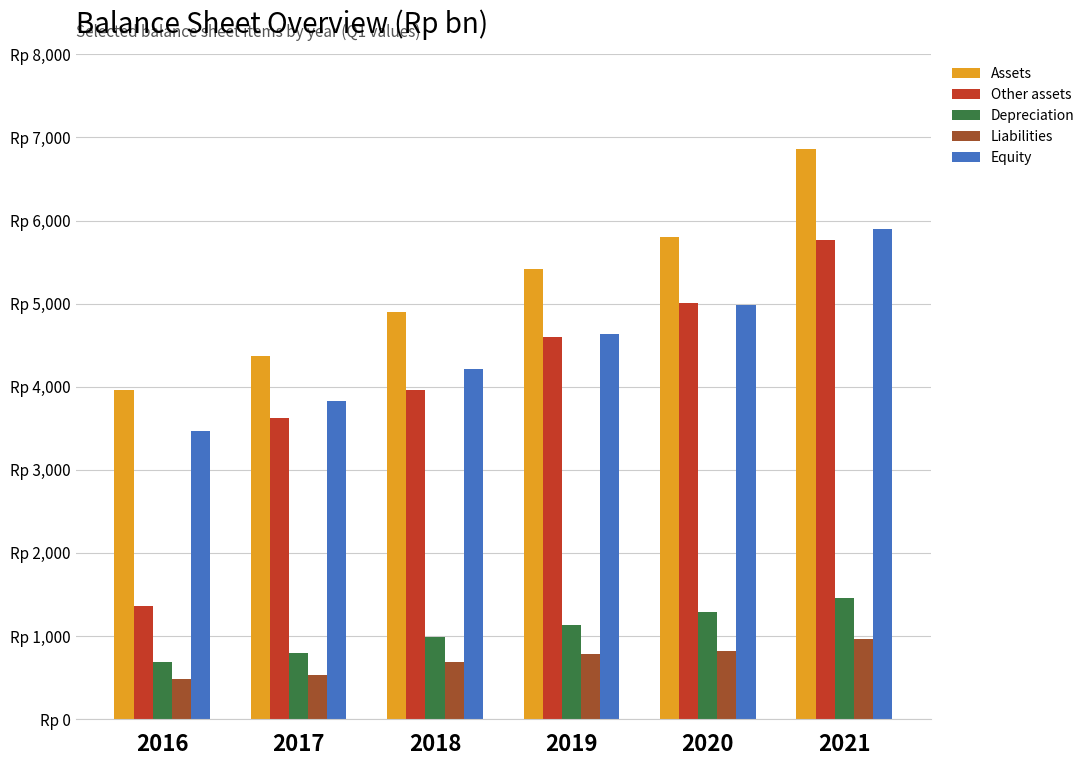

What is the lowest value of the Equity series?

3471